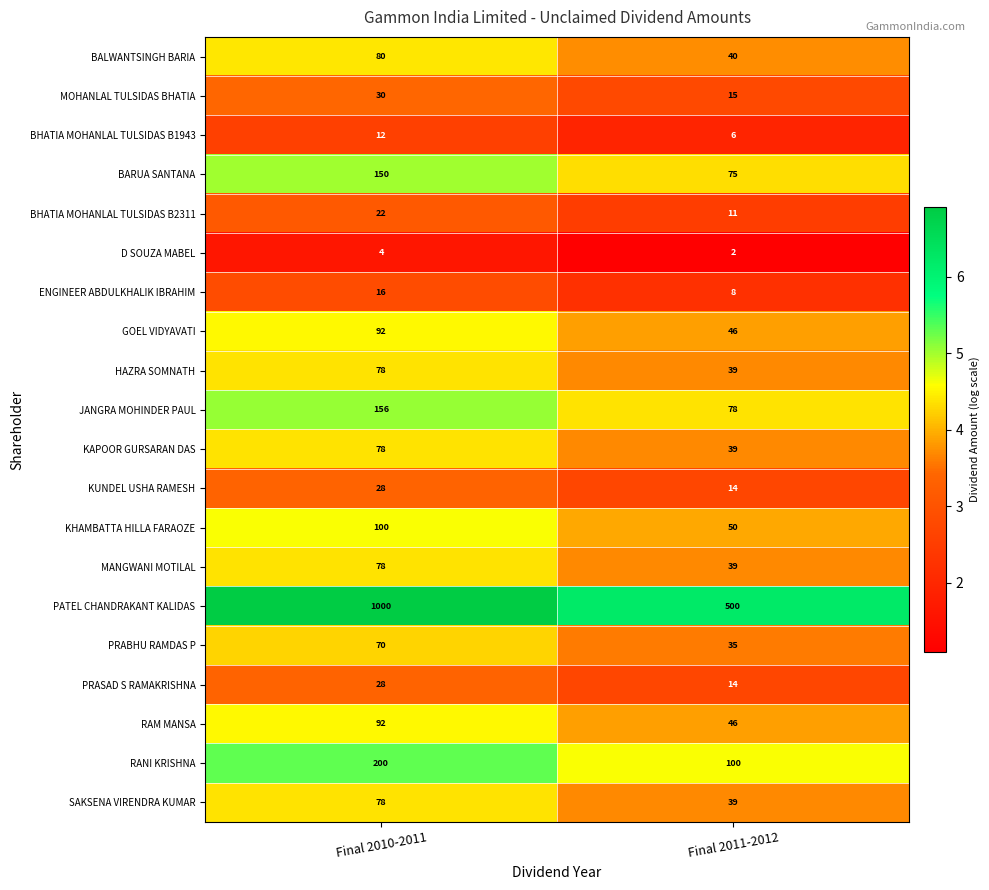

Is the value of PRABHU RAMDAS P at Final 2010-2011 greater than the value of PRASAD S RAMAKRISHNA at Final 2010-2011?

Yes